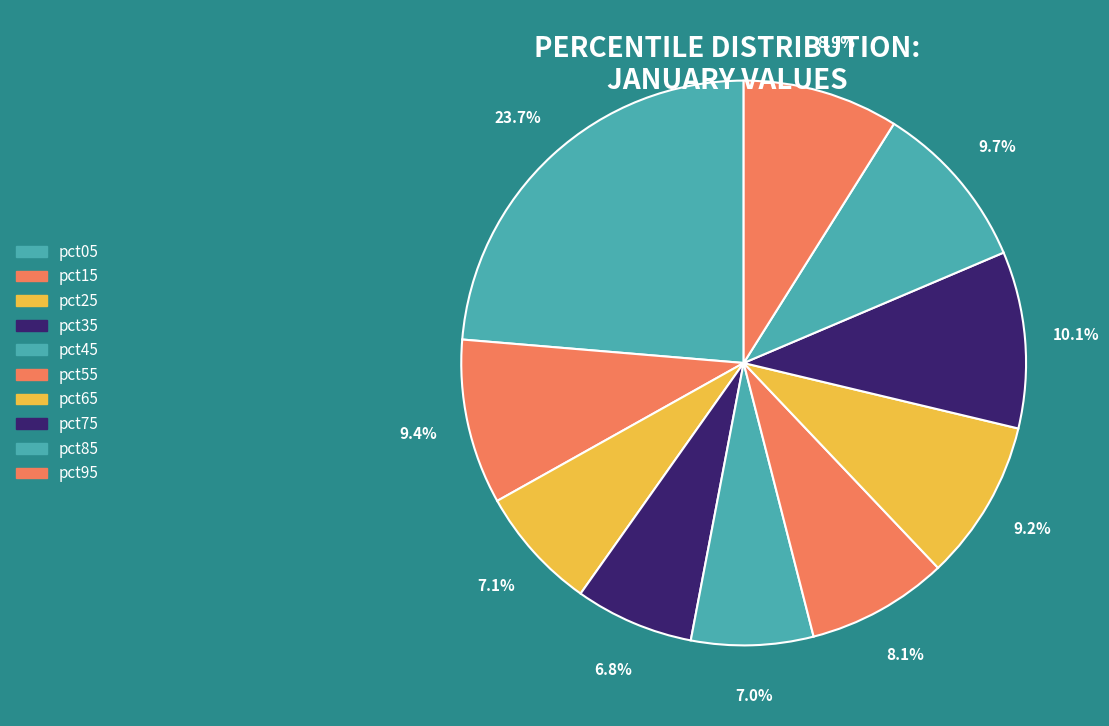

True or false: pct75 accounts for 1% of the total.

False